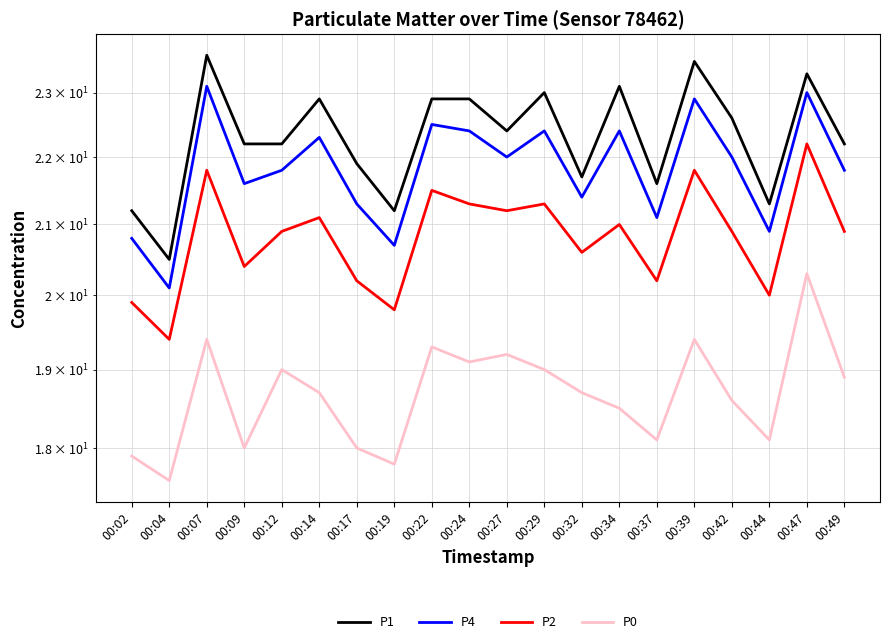

How many values in the P4 series exceed 22?

8